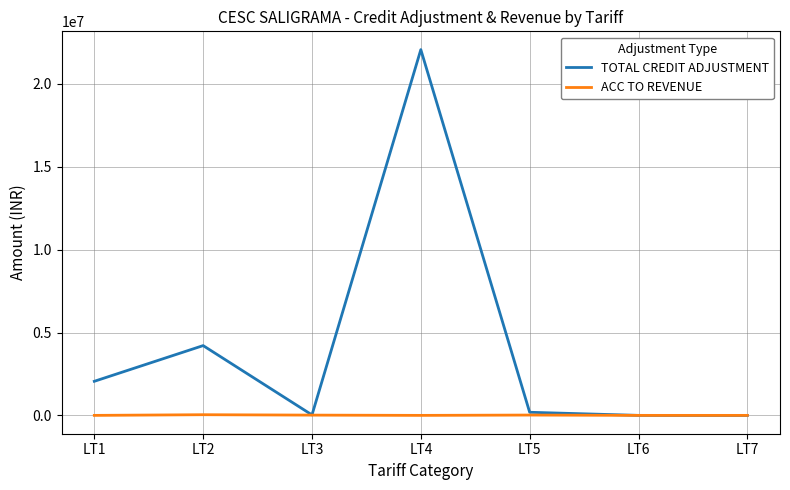

Which series has the largest total across all categories?

TOTAL CREDIT ADJUSTMENT